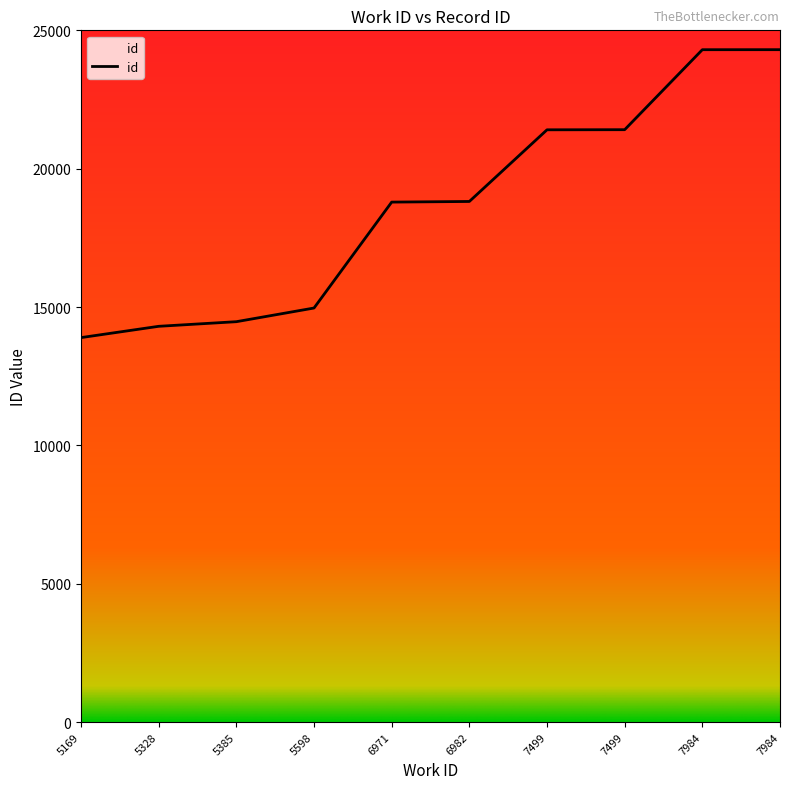

The chart shows a value of 24300 at 7984. True or false?

True